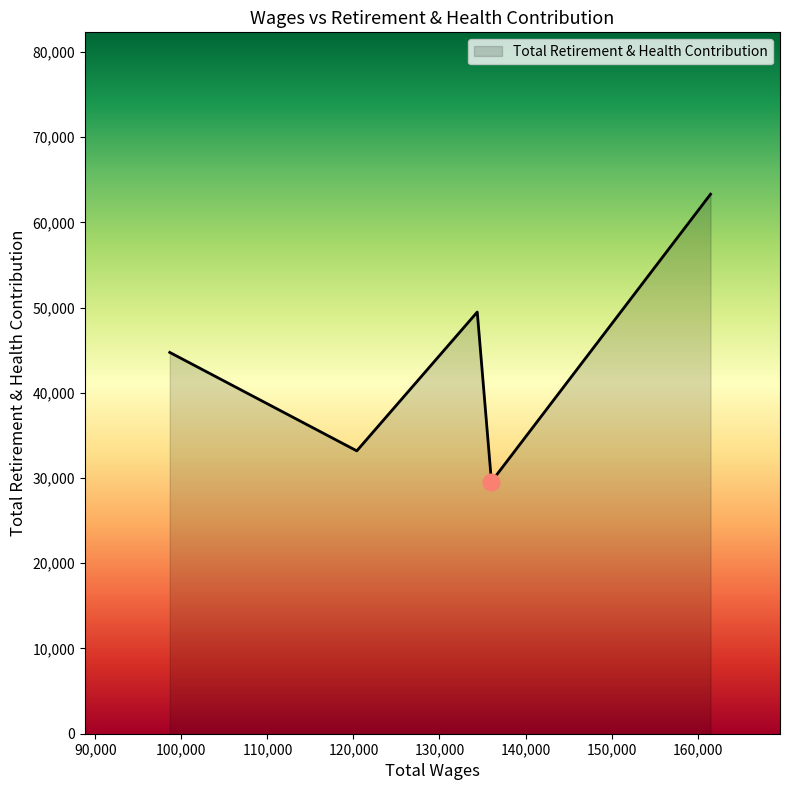

What is the difference between the maximum and second lowest values?

30118